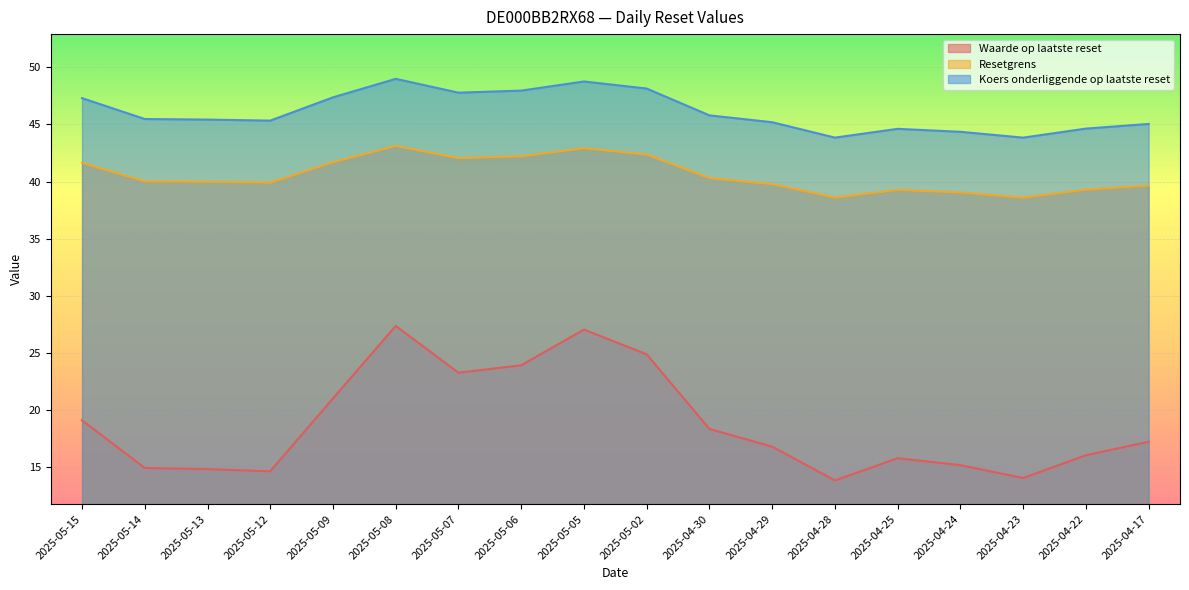

Reading left to right, list all the values displayed in this chart.

Waarde op laatste reset: 19.1	14.9	14.8	14.6	21.0	27.4	23.2	23.9	27.0	24.9	18.3	16.8	13.8	15.8	15.2	14.0	16.0	17.2
Resetgrens: 41.6	40.0	40.0	39.9	41.7	43.1	42.1	42.2	42.9	42.4	40.3	39.8	38.6	39.3	39.0	38.6	39.3	39.6
Koers onderliggende op laatste reset: 47.3	45.5	45.4	45.3	47.4	49.0	47.8	48.0	48.8	48.1	45.8	45.2	43.9	44.6	44.4	43.9	44.6	45.0